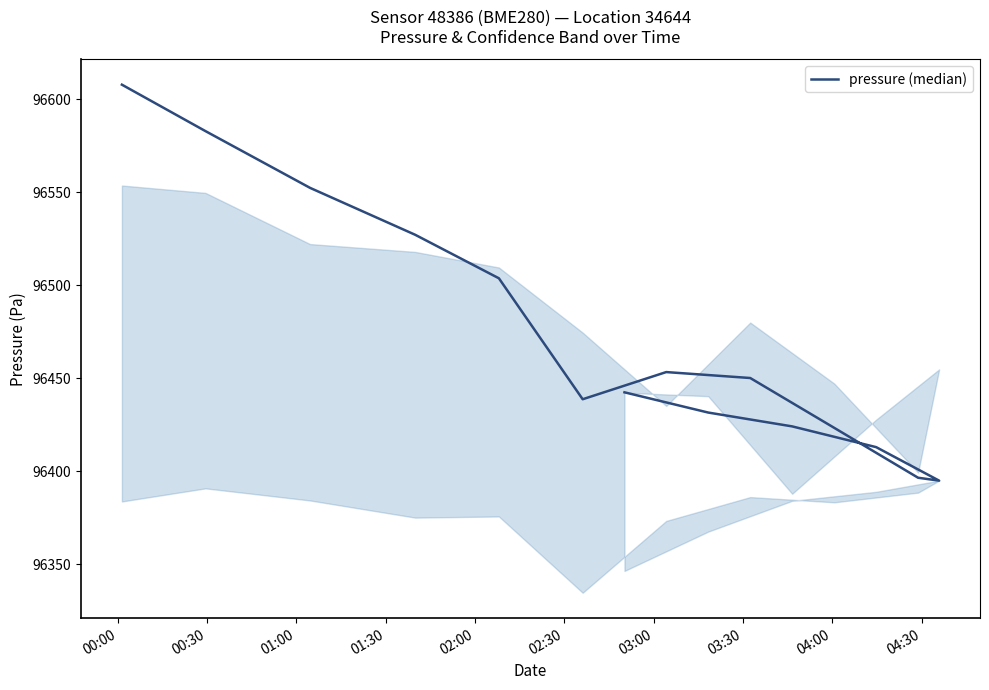

At which category does the data reach its first local peak?

03:00